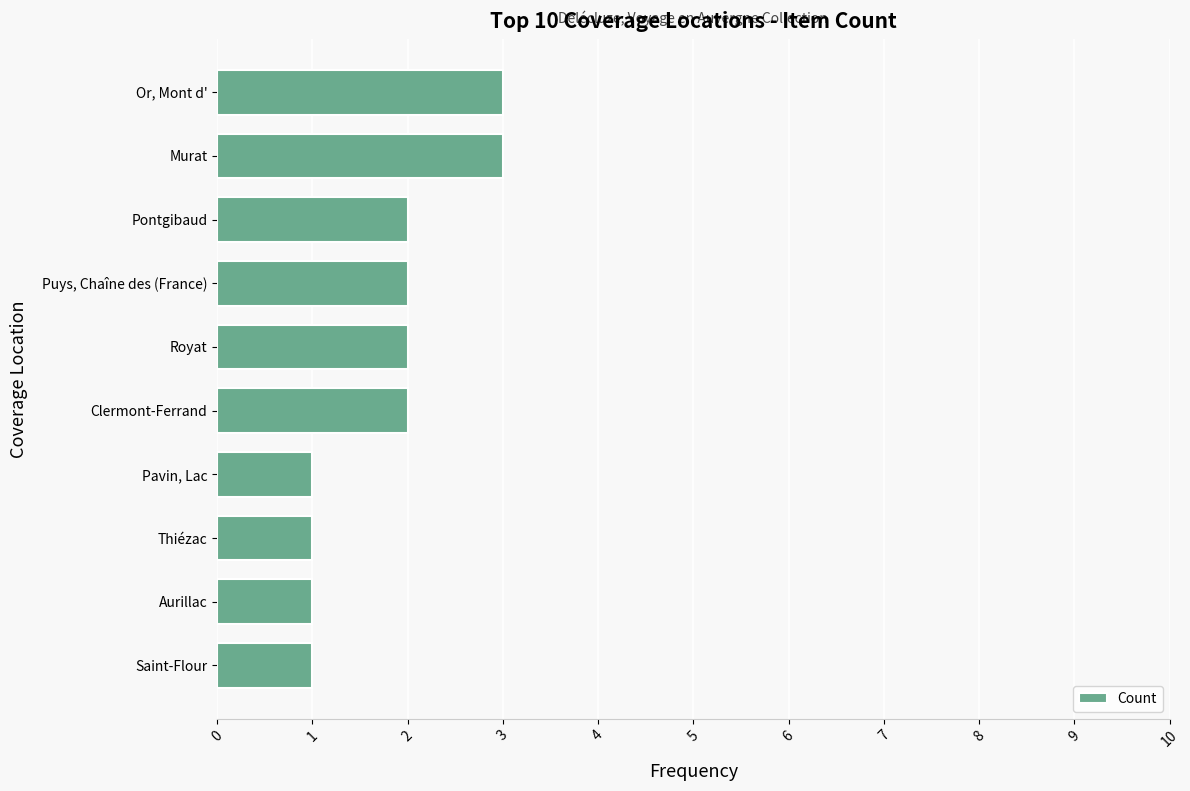

Count the values in the range 1 to 2.

8